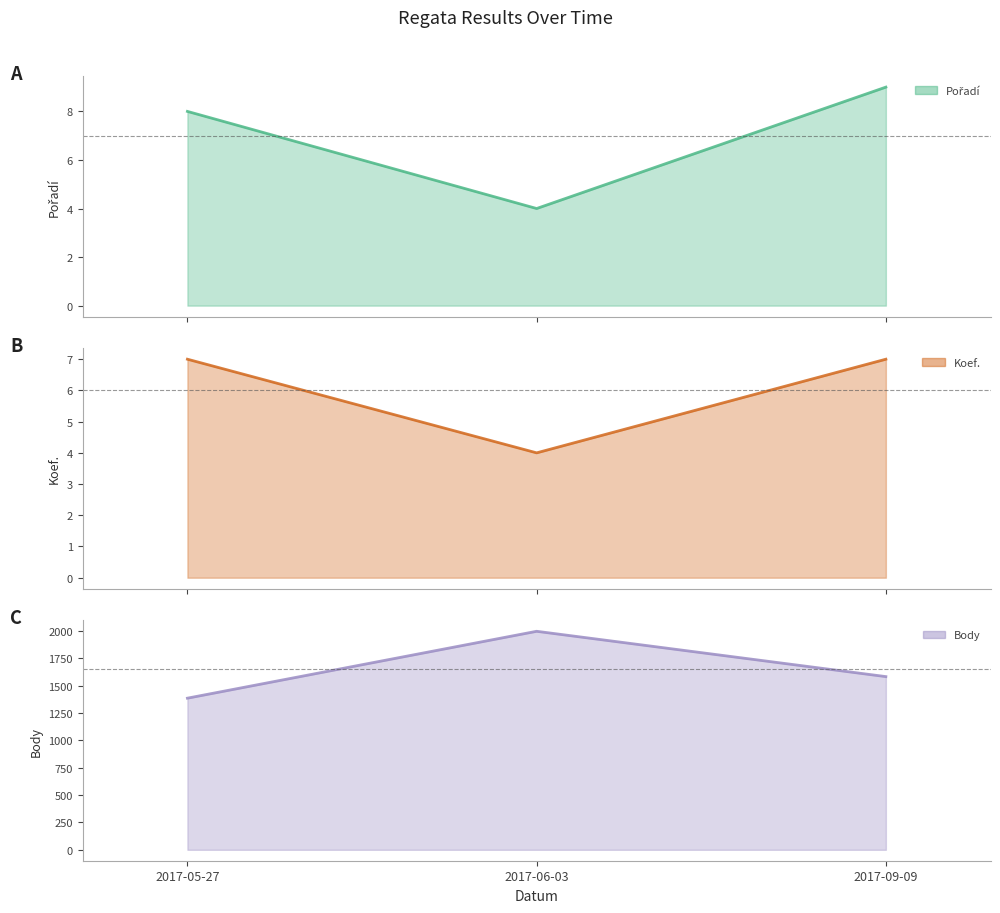

Count the Koef. line values in the range 4 to 7.

3